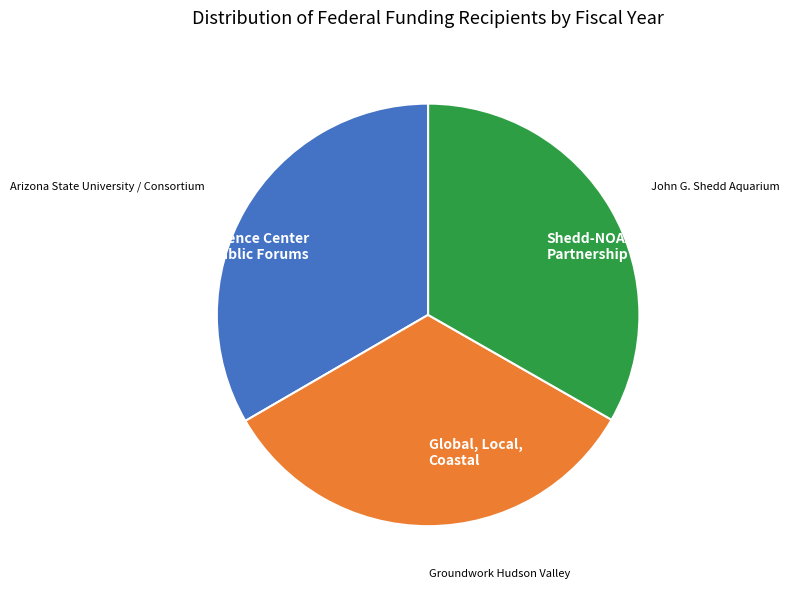

Combined, do Shedd-NOAA Partnership and Global, Local, Coastal account for over 50%?

Yes